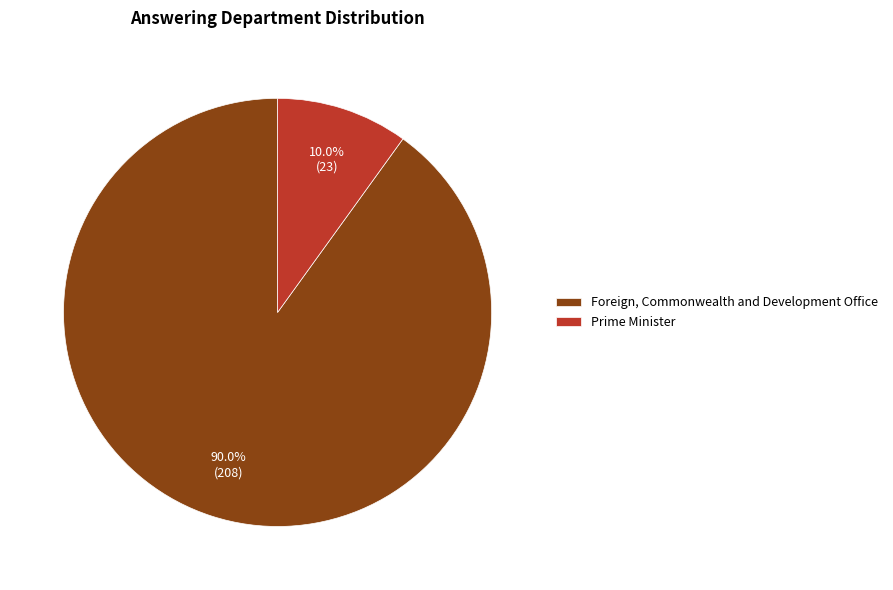

Rank the categories by value from highest to lowest.

Foreign, Commonwealth and Development Office, Prime Minister